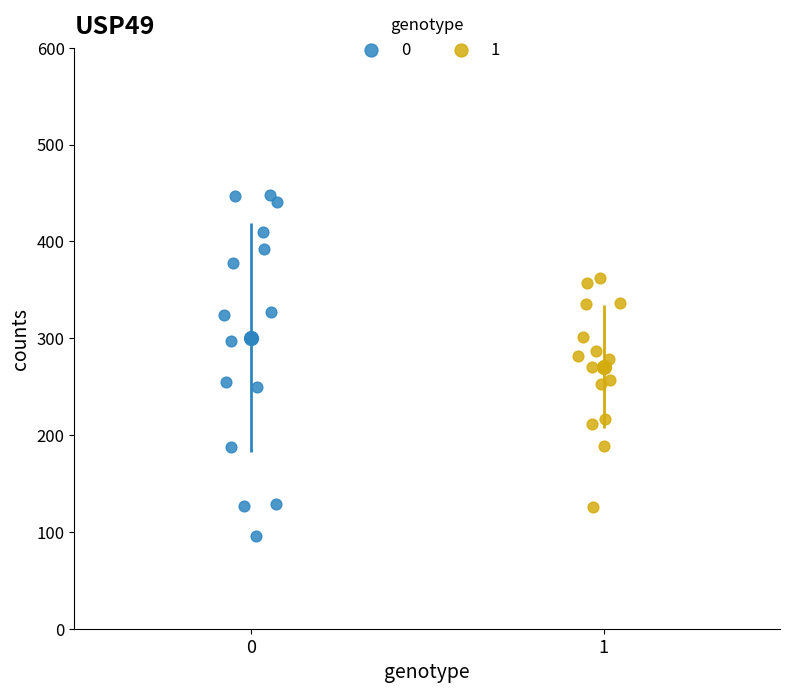

Which series has the widest spread of Y values?

0